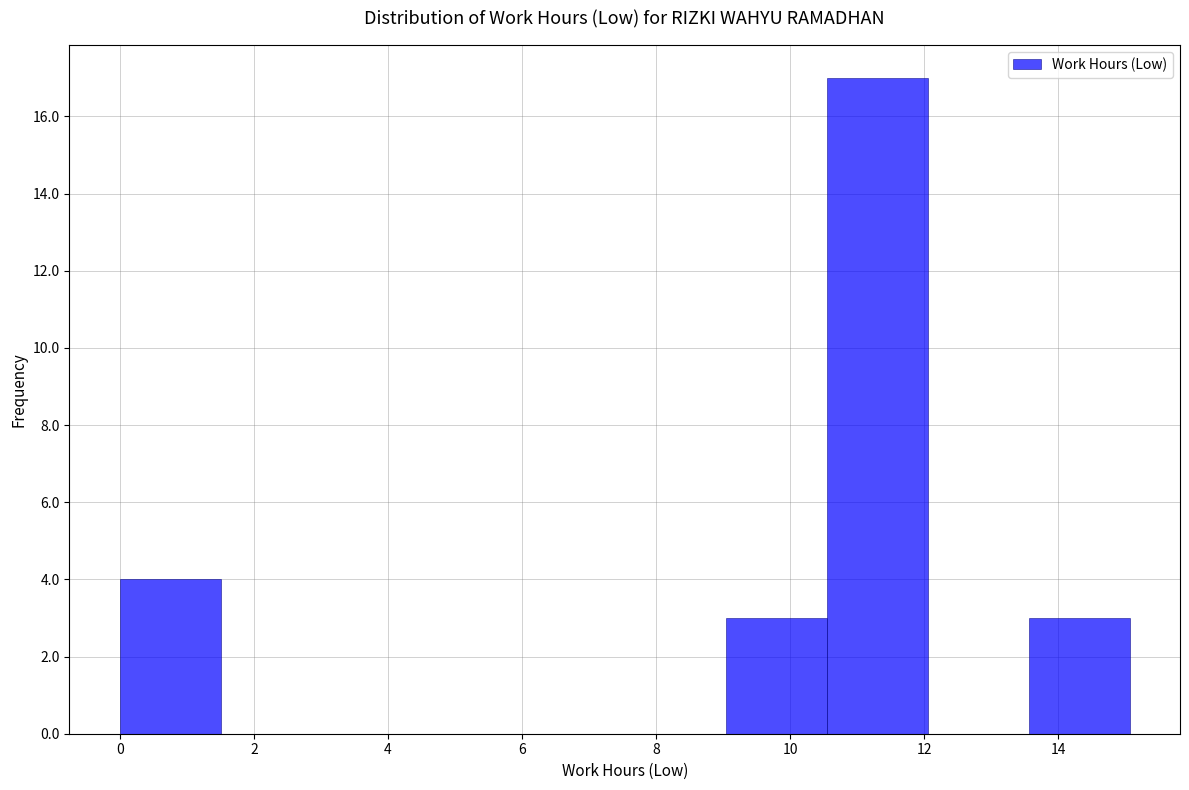

Reading left to right, transcribe this chart: for each bar, give the range it covers on the x-axis and its height. Neither the bar edges nor the heights are printed on the chart, so give them approximately, as read against the axes.

0.0 to 1.6: 4
1.6 to 3.0: 0
3.0 to 4.6: 0
4.6 to 6.0: 0
6.0 to 7.6: 0
7.6 to 9.0: 0
9.0 to 10.6: 3
10.6 to 12.0: 17
12.0 to 13.6: 0
13.6 to 15.0: 3